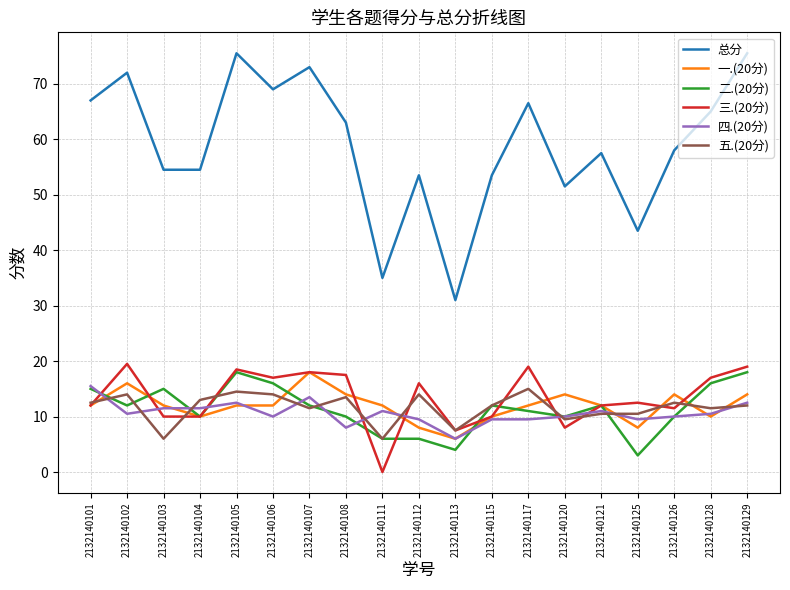

Reading left to right, what are all the values shown in this chart?

总分: 67.0	72.0	54.5	54.5	75.5	69.0	73.0	63.0	35.0	53.5	31.0	53.5	66.5	51.5	57.5	43.5	58.0	65.0	75.5
一.(20分): 12.0	16.0	12.0	10.0	12.0	12.0	18.0	14.0	12.0	8.0	6.0	10.0	12.0	14.0	12.0	8.0	14.0	10.0	14.0
二.(20分): 15.0	12.0	15.0	10.0	18.0	16.0	12.0	10.0	6.0	6.0	4.0	12.0	11.0	10.0	12.0	3.0	10.0	16.0	18.0
三.(20分): 12.0	19.5	10.0	10.0	18.5	17.0	18.0	17.5	0.0	16.0	7.5	10.0	19.0	8.0	12.0	12.5	11.5	17.0	19.0
四.(20分): 15.5	10.5	11.5	11.5	12.5	10.0	13.5	8.0	11.0	9.5	6.0	9.5	9.5	10.0	11.0	9.5	10.0	10.5	12.5
五.(20分): 12.5	14.0	6.0	13.0	14.5	14.0	11.5	13.5	6.0	14.0	7.5	12.0	15.0	9.5	10.5	10.5	12.5	11.5	12.0